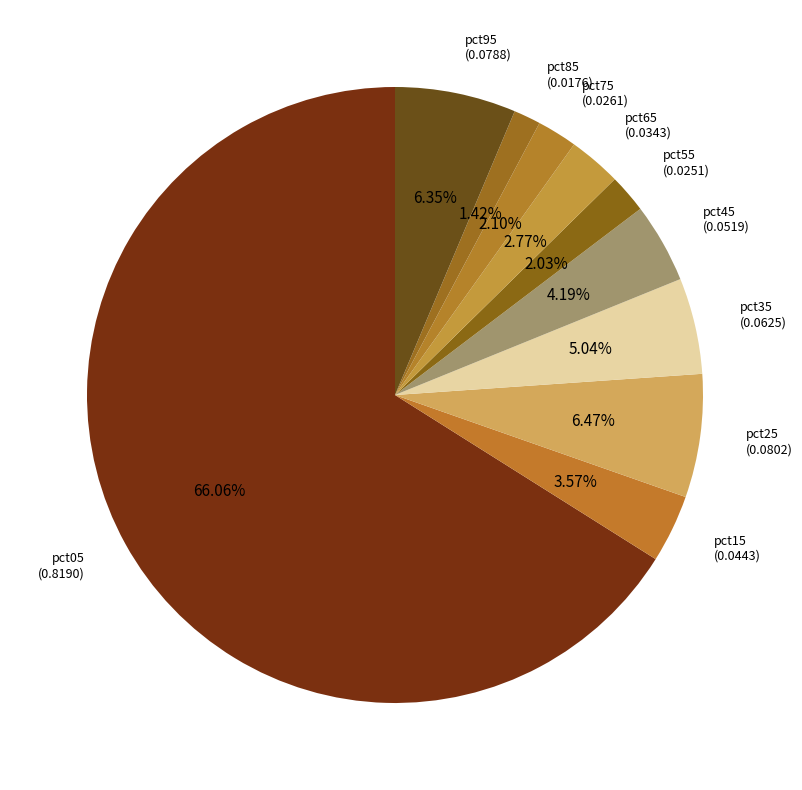

Count the number of slices in the pie.

10